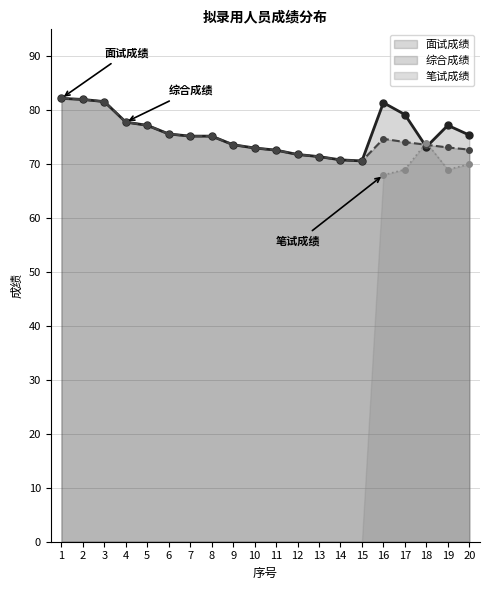

After their last crossing, which series has the higher values: 综合成绩 or 面试成绩?

面试成绩